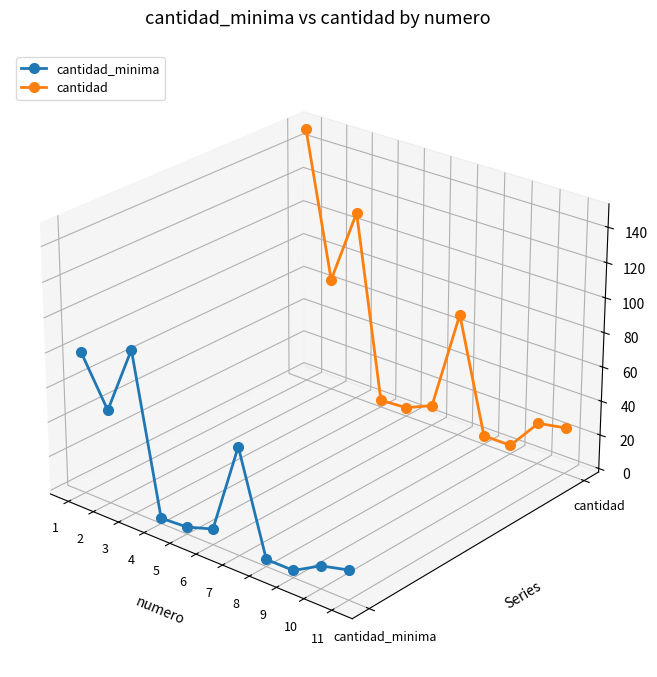

At which label does cantidad reach its minimum?

9